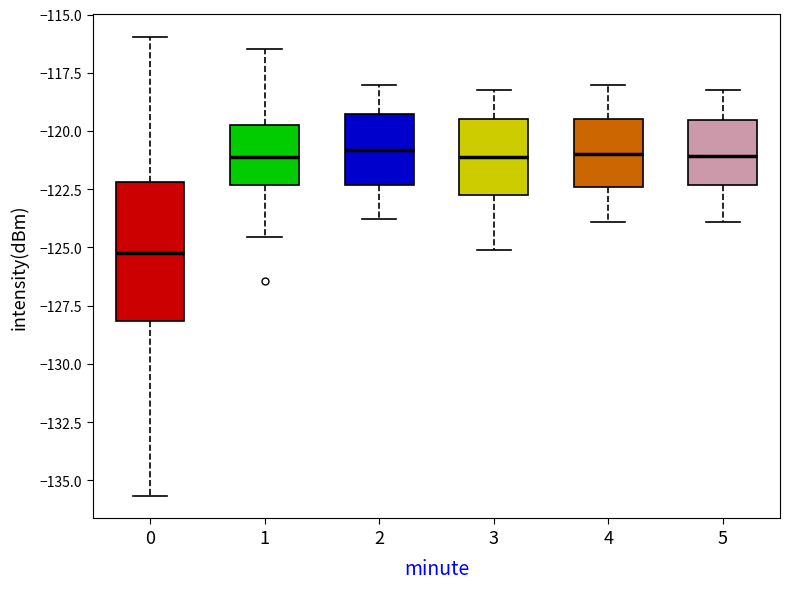

Which box's median line is the lowest?

0